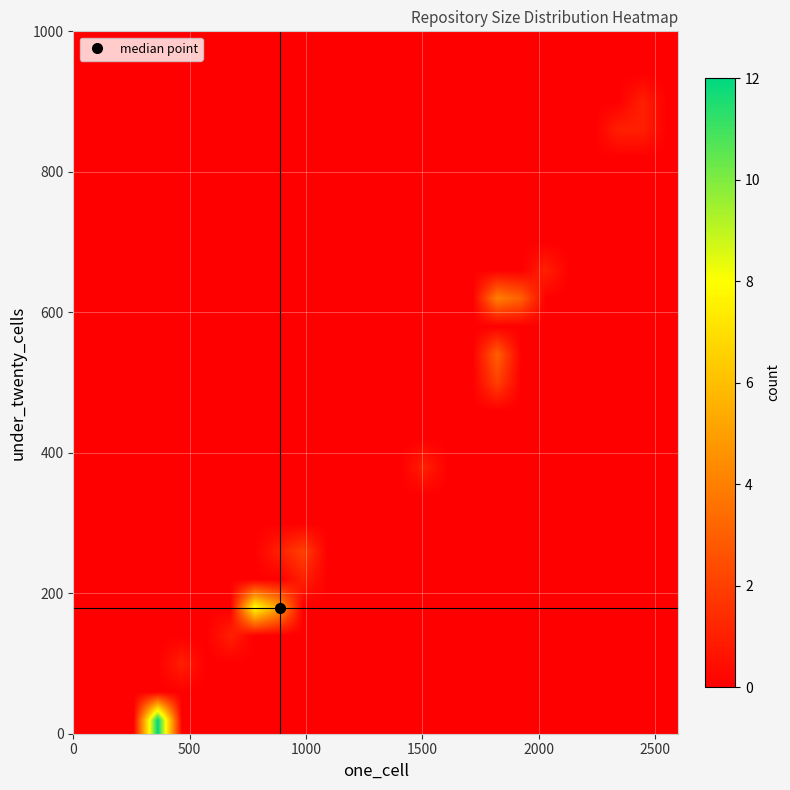

At how many categories does at least one series exceed 2?

5